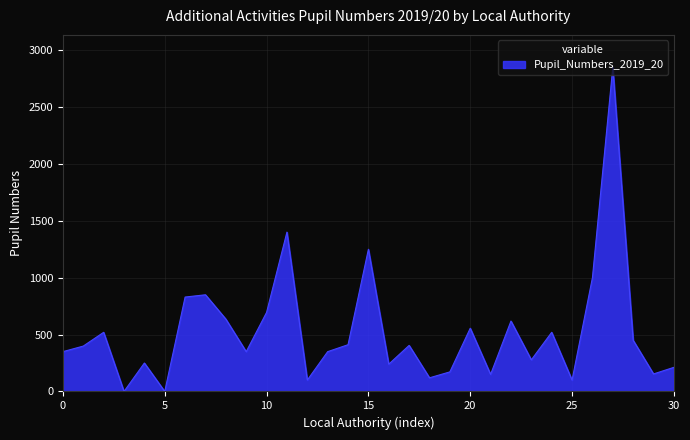

Reading left to right, extract all data points from this chart.

350	399	520	0	250	0	830	850	636	350	695	1401	100	350	411	1250	240	405	120	172	556	150	619	278	520	100	1000	2850	450	154	212